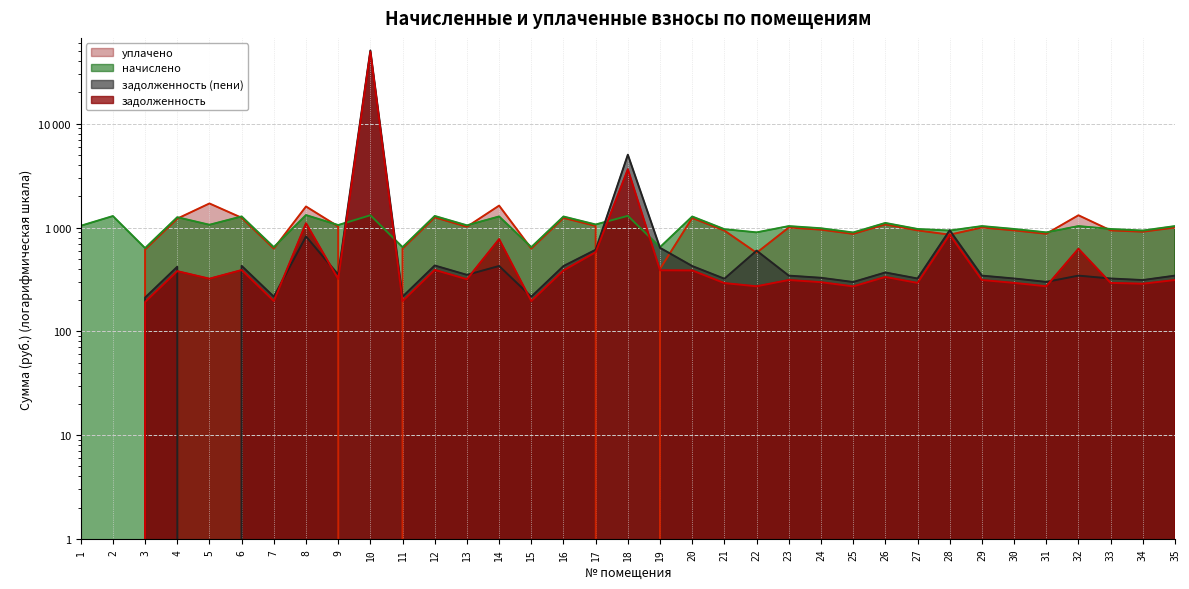

Between 15 and 31, which series saw the biggest shift?

начислено